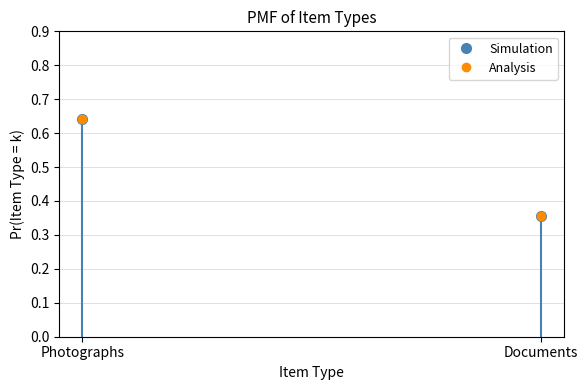

Count the number of categories in the chart.

2